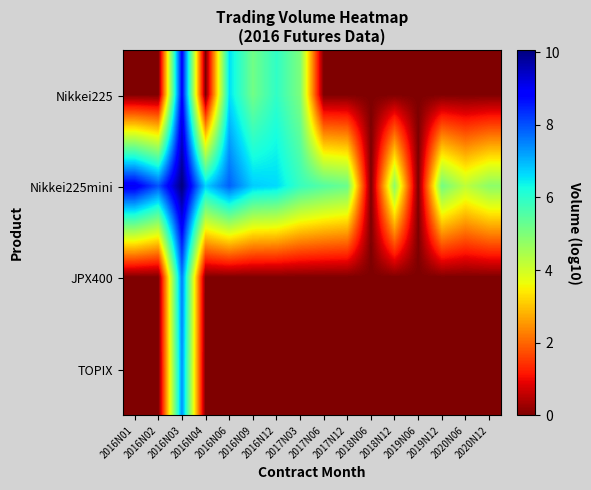

Reading left to right, what are all the values shown in this chart?

Nikkei225: 2016N01=0.0	2016N02=0.0	2016N03=8.9	2016N04=0.0	2016N06=6.6	2016N09=5.2	2016N12=6.0	2017N03=5.0	2017N06=0.0	2017N12=0.0	2018N06=0.0	2018N12=0.0	2019N06=0.0	2019N12=0.0	2020N06=0.0	2020N12=0.0
Nikkei225mini: 2016N01=9.1	2016N02=8.0	2016N03=10.1	2016N04=6.7	2016N06=7.8	2016N09=6.8	2016N12=6.6	2017N03=5.9	2017N06=5.5	2017N12=5.2	2018N06=0.0	2018N12=4.8	2019N06=0.0	2019N12=5.1	2020N06=4.2	2020N12=4.8
JPX400: 2016N01=0.0	2016N02=0.0	2016N03=7.6	2016N04=0.0	2016N06=0.0	2016N09=0.0	2016N12=0.0	2017N03=0.0	2017N06=0.0	2017N12=0.0	2018N06=0.0	2018N12=0.0	2019N06=0.0	2019N12=0.0	2020N06=0.0	2020N12=0.0
TOPIX: 2016N01=0.0	2016N02=0.0	2016N03=7.4	2016N04=0.0	2016N06=0.0	2016N09=0.0	2016N12=0.0	2017N03=0.0	2017N06=0.0	2017N12=0.0	2018N06=0.0	2018N12=0.0	2019N06=0.0	2019N12=0.0	2020N06=0.0	2020N12=0.0